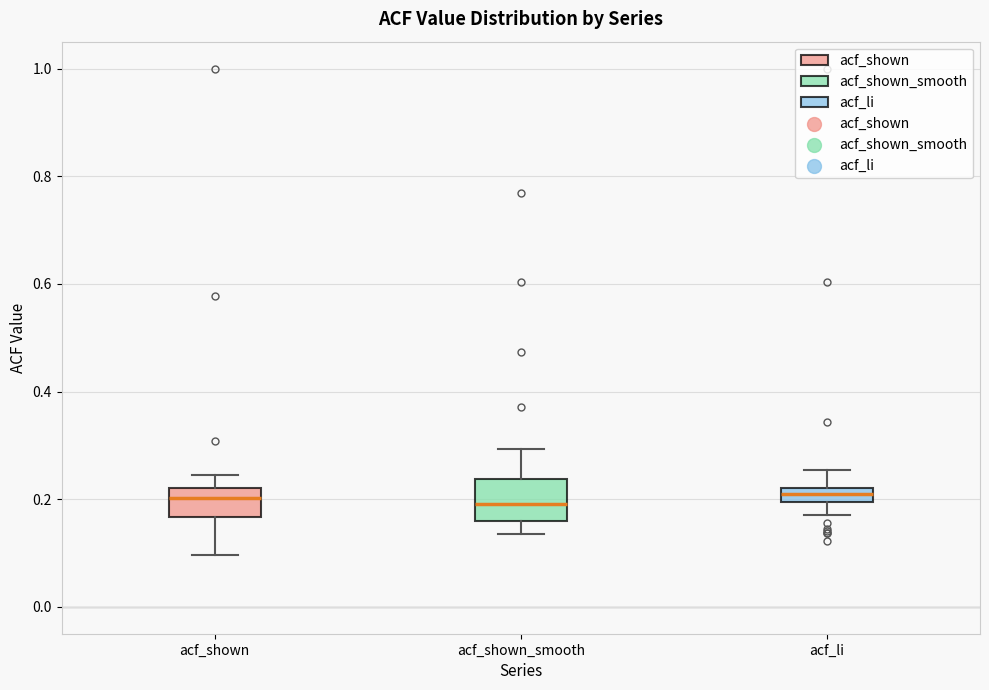

Comparing the boxes themselves (not the whiskers), which one is the tallest?

acf_shown_smooth